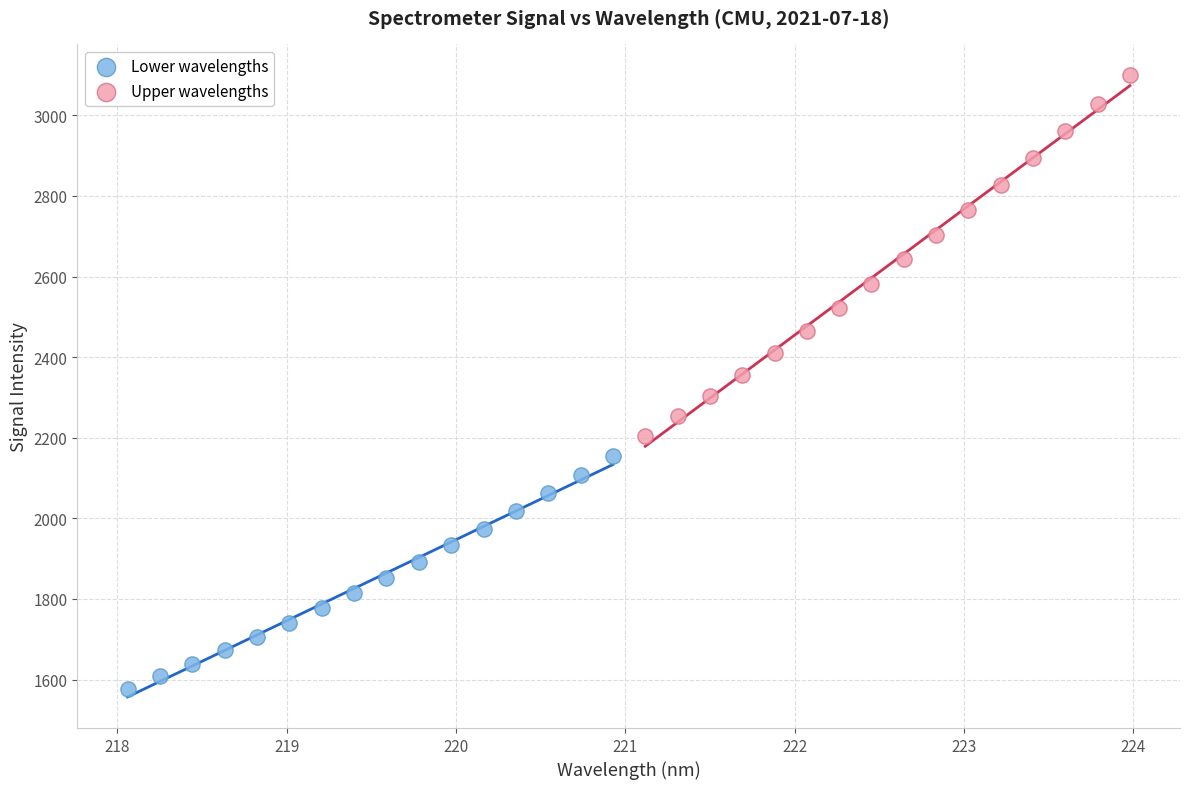

Which series reaches the minimum Y coordinate?

Lower wavelengths